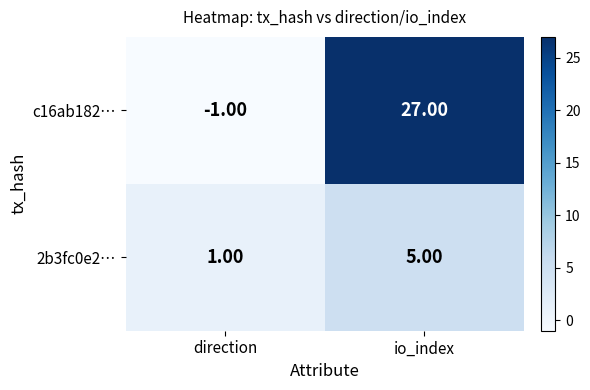

Is the value of 2b3fc0e2… at io_index greater than the value of c16ab182… at direction?

Yes